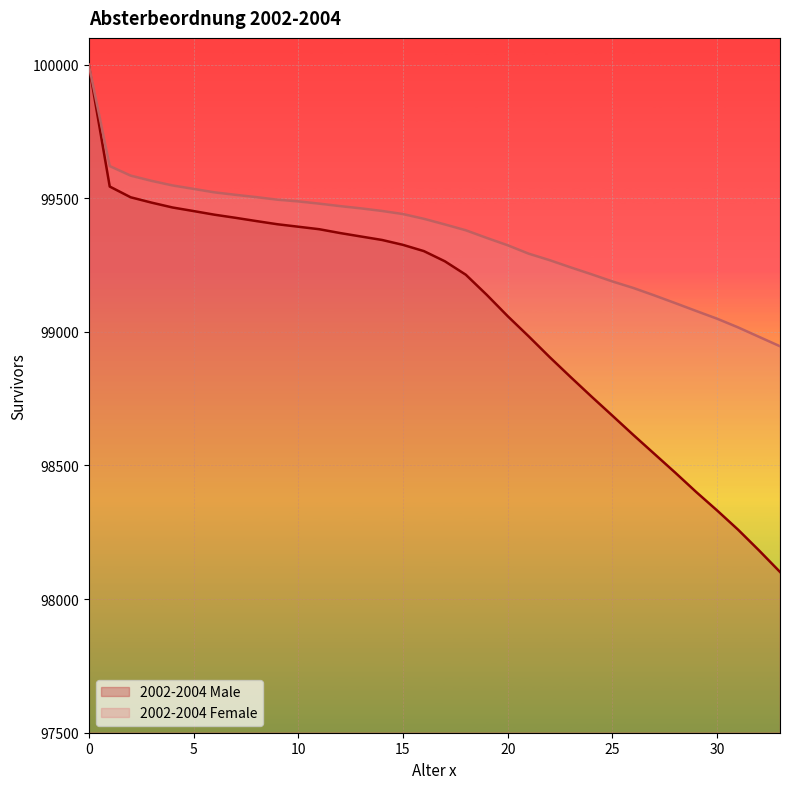

What are all the series names shown in the legend?

2002-2004 Male, 2002-2004 Female